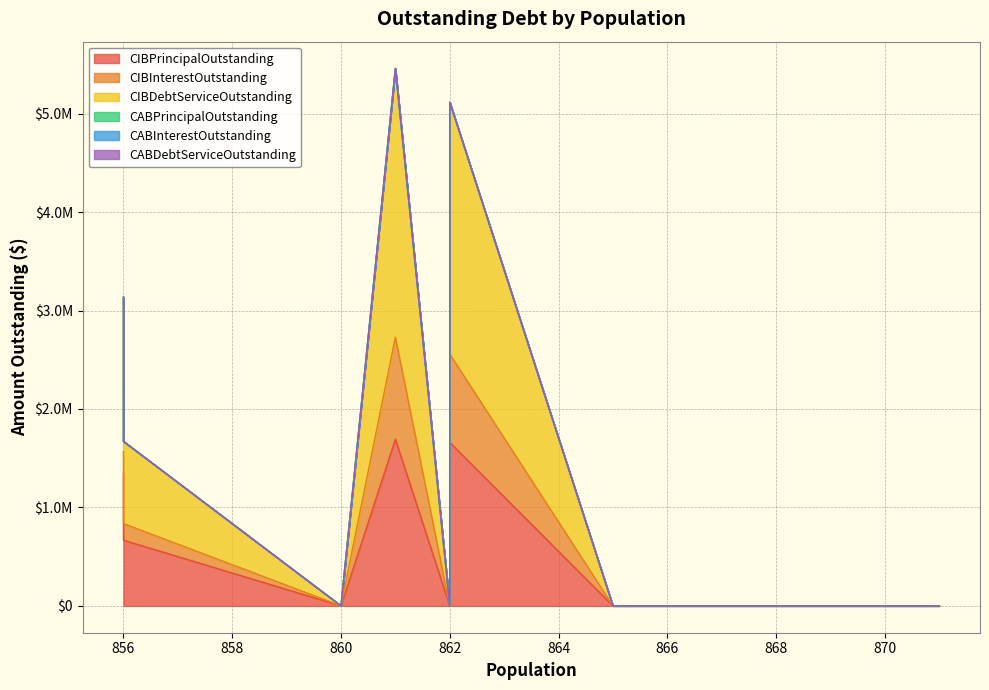

Which series changed the most between 862 and 856?

CIBDebtServiceOutstanding